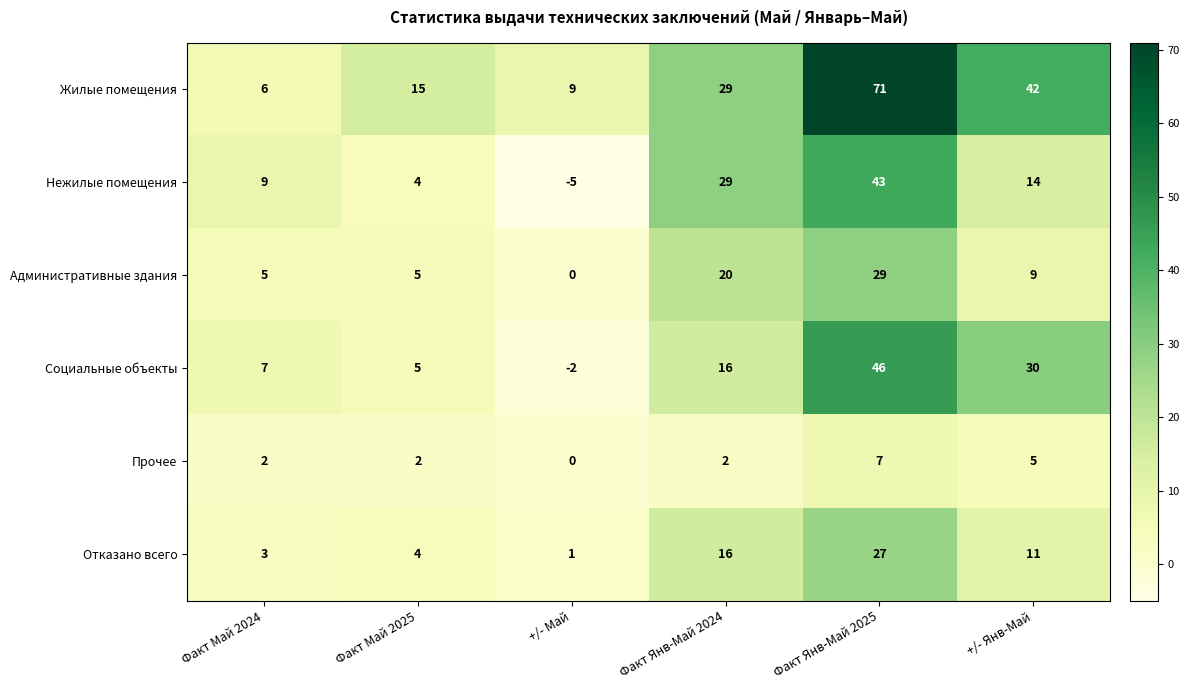

What is the sum of all Социальные объекты values?

102